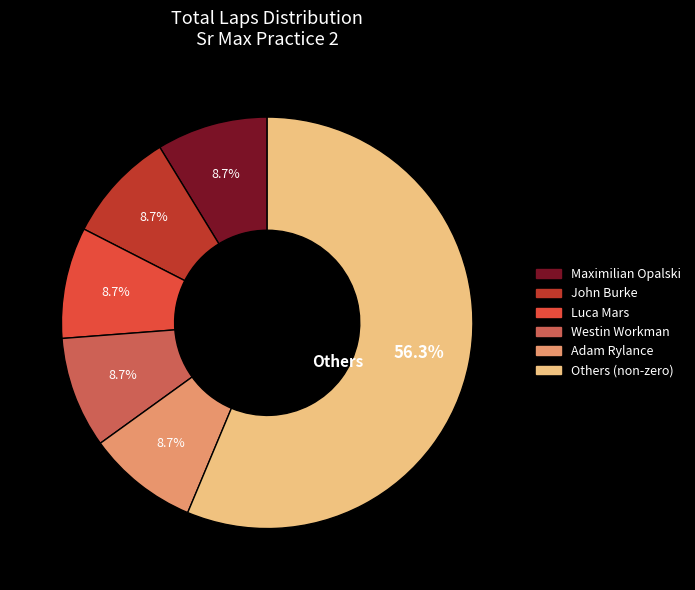

Is there any slice that represents more than half of the pie?

Yes